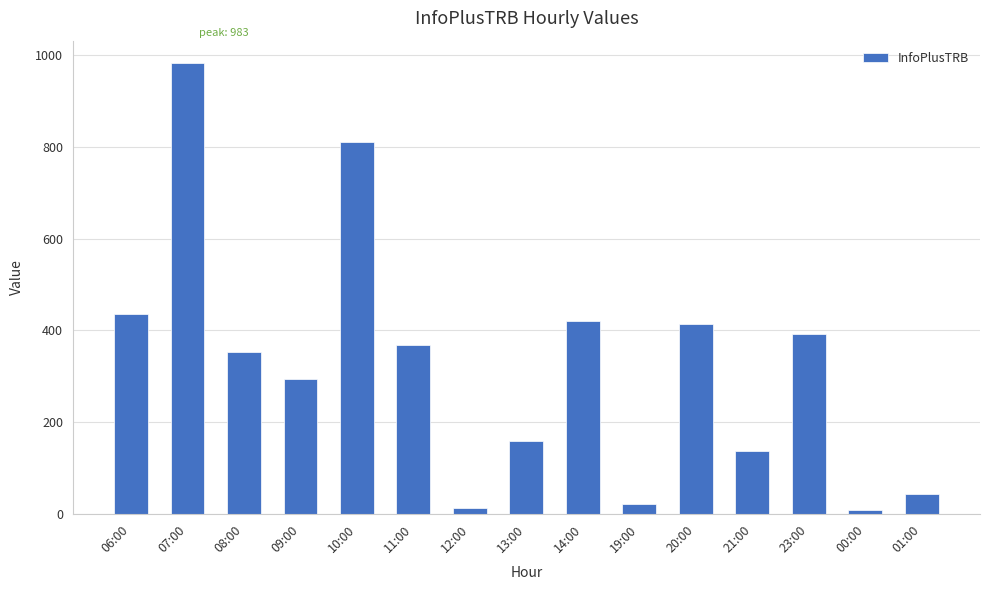

Where is the data nearest to the value 495?

06:00